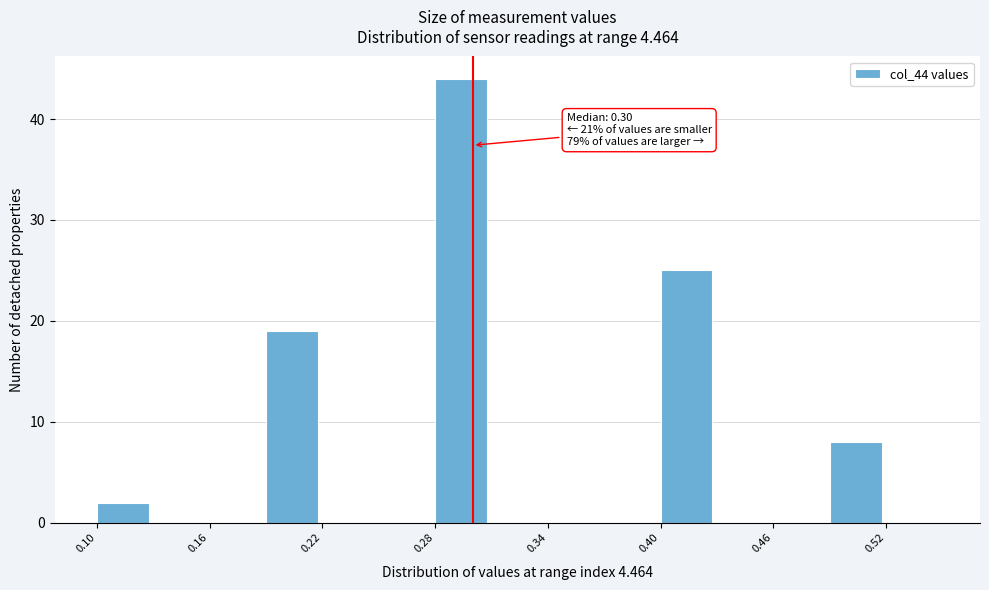

Around what value on the x-axis is the tallest bar? Give the approximate position of its centre, as read against the axis.

0.29